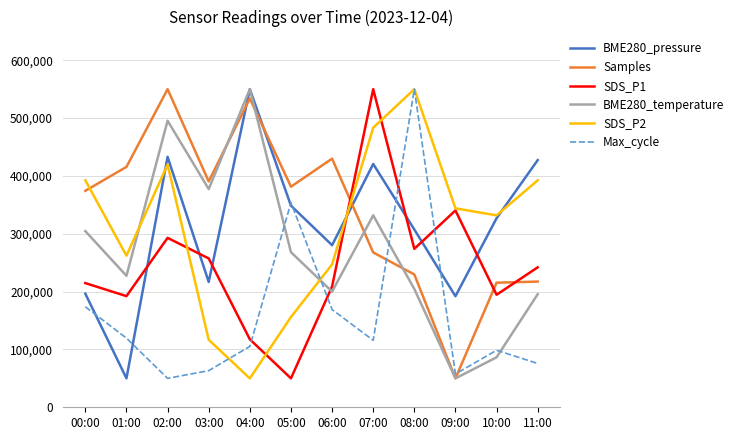

Count the number of data series in this chart.

6